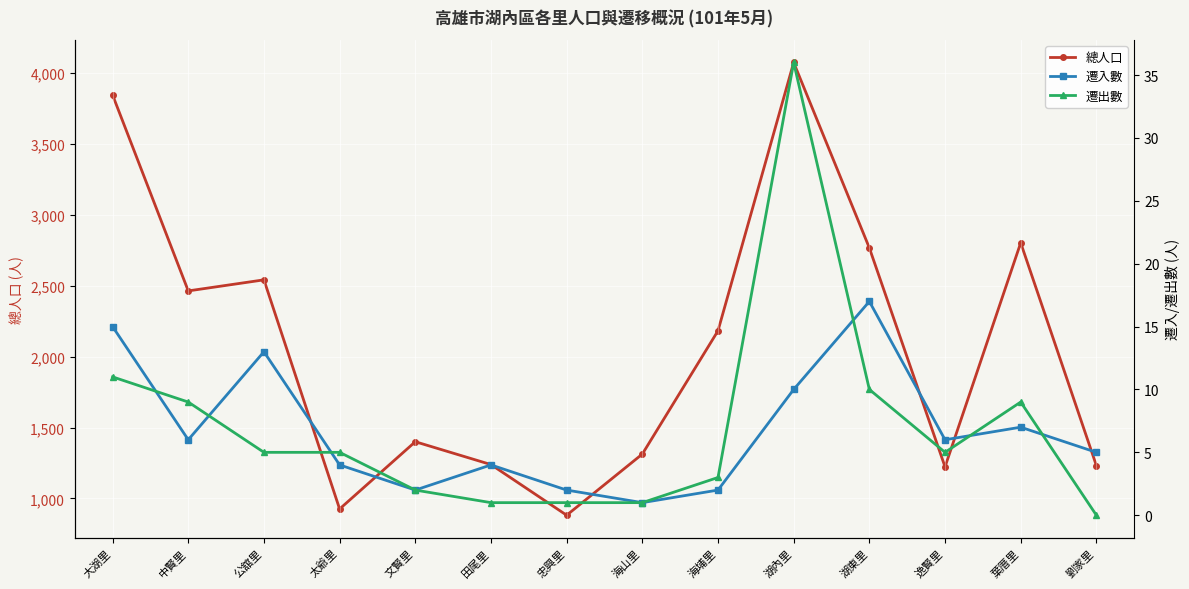

How many lines are shown in the chart?

3